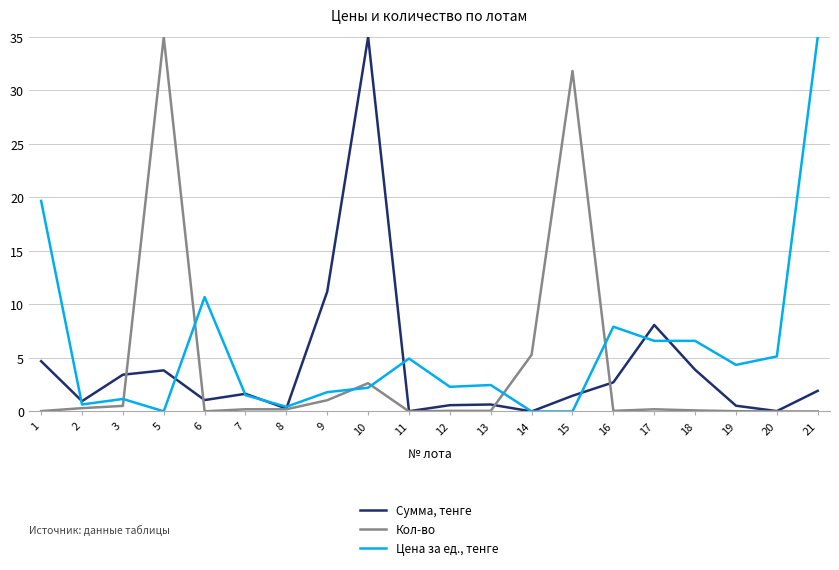

What is the maximum value shown in the chart?

35.0